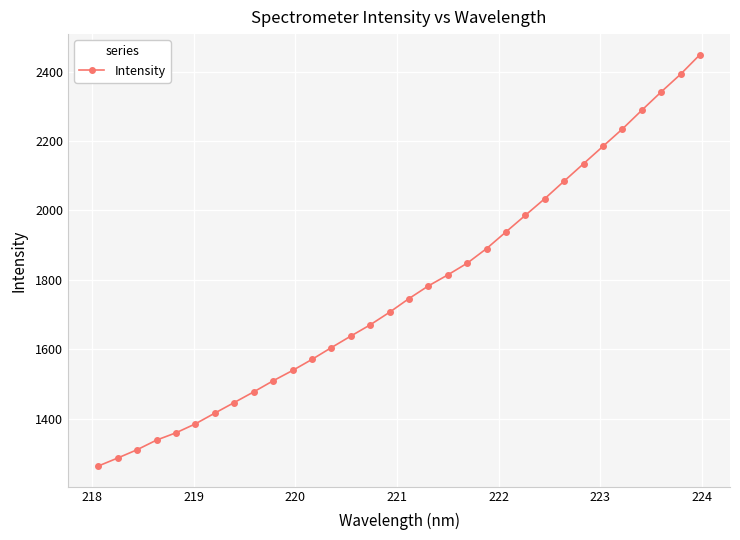

What is the value of the 17th point from the left?

1746.5